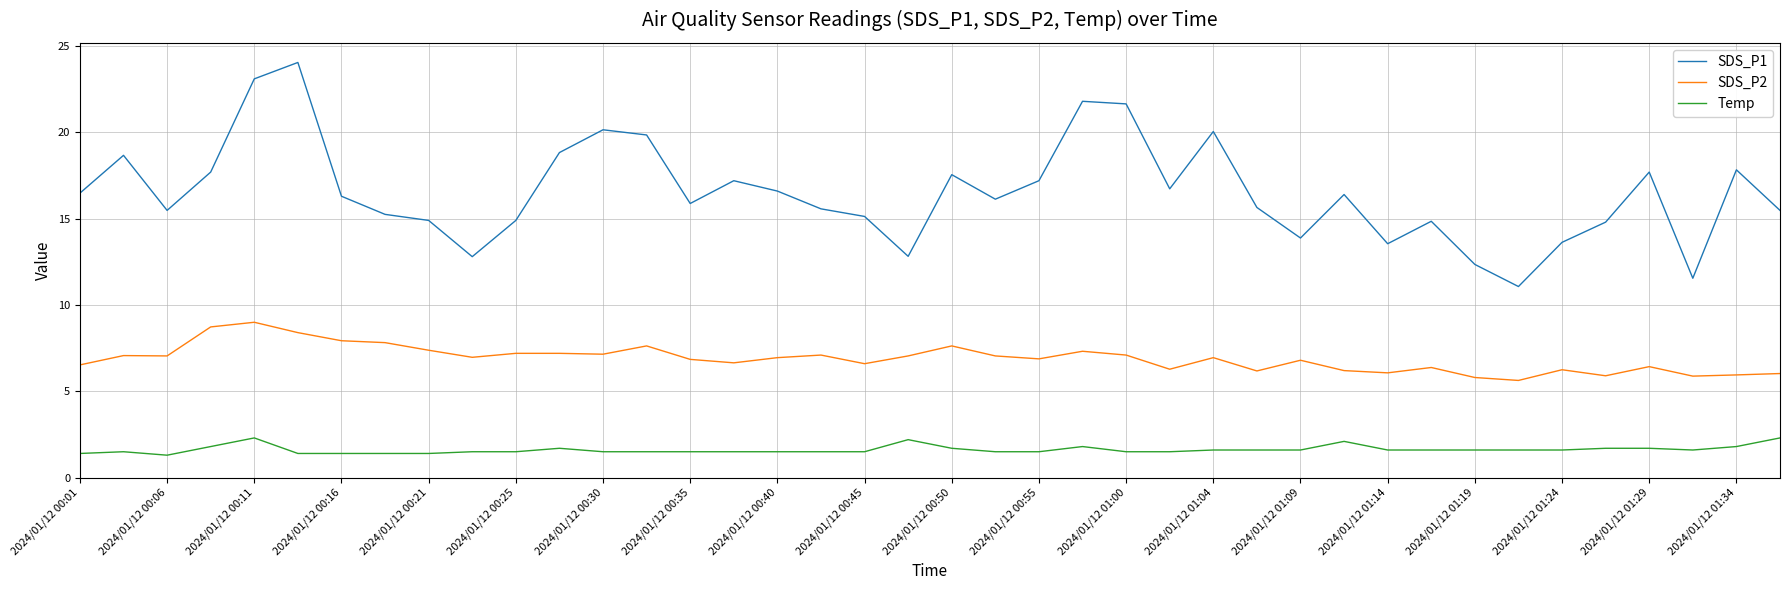

Which series has the largest range (max minus min)?

SDS_P1